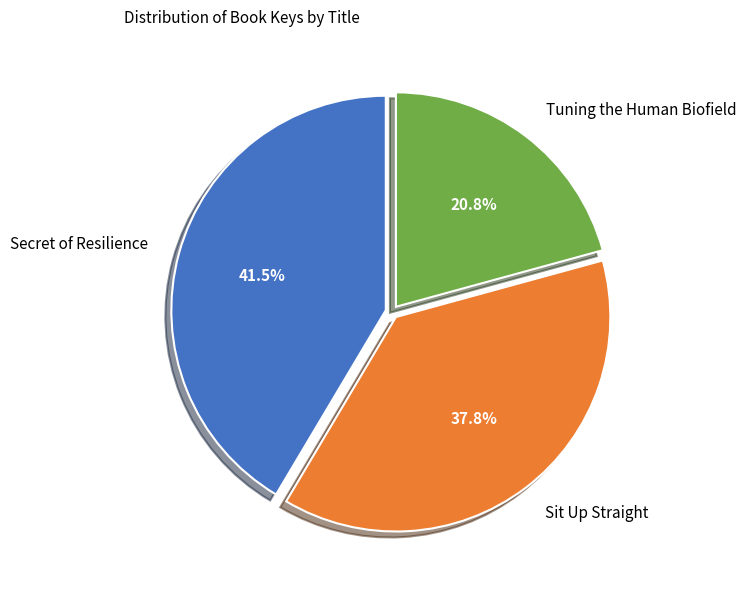

To the nearest percent, what is the combined percentage of Secret of Resilience and Sit Up Straight?

79%